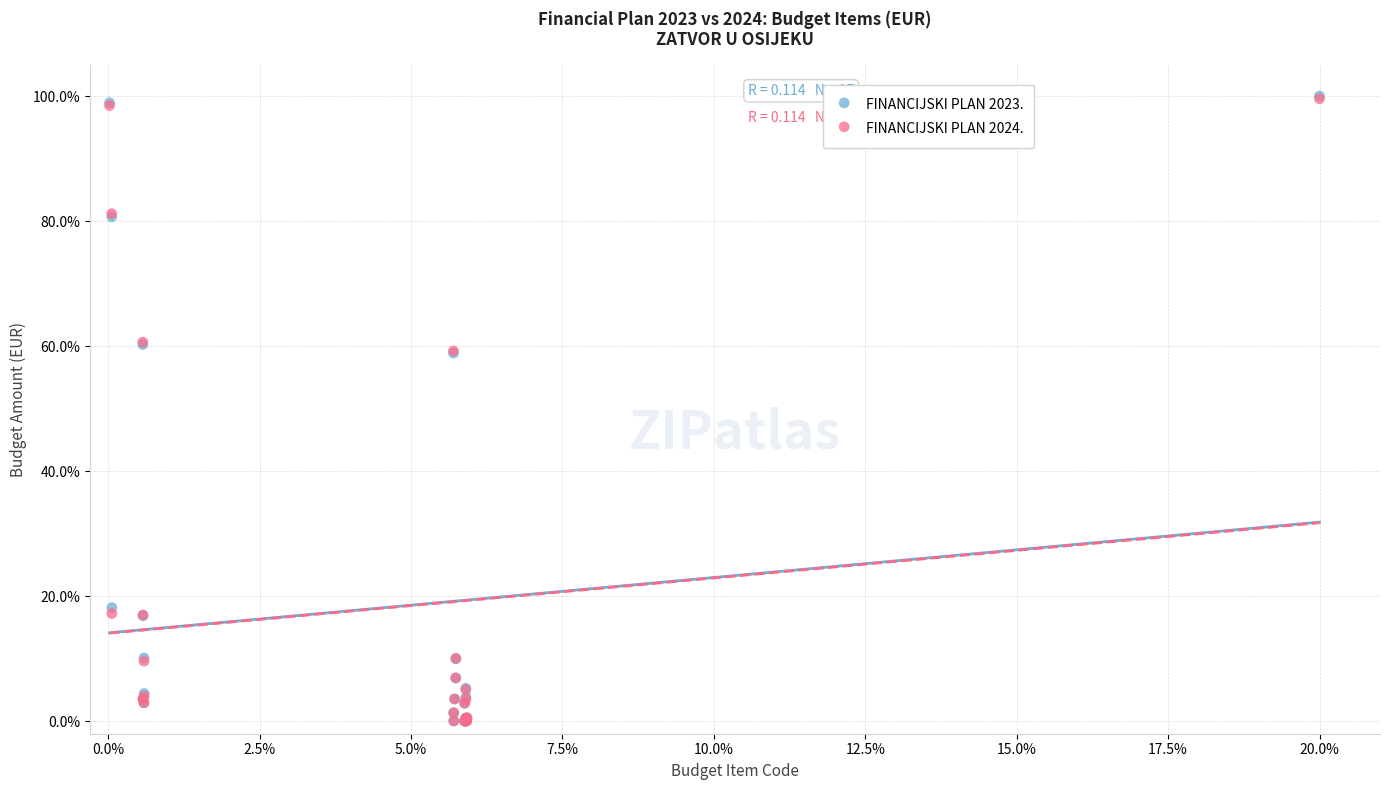

Which series has the widest spread of Y values?

FINANCIJSKI PLAN 2023.